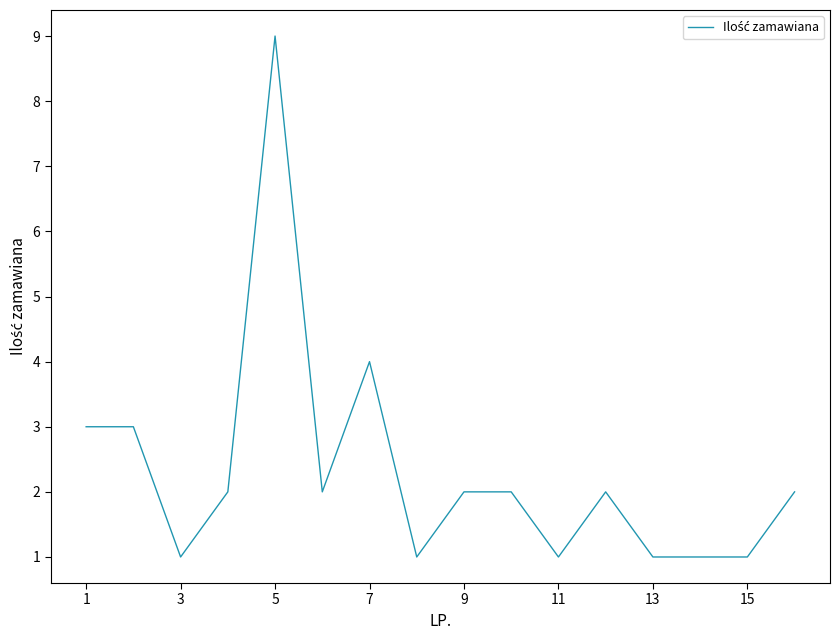

What is the difference between the maximum and second lowest values?

8